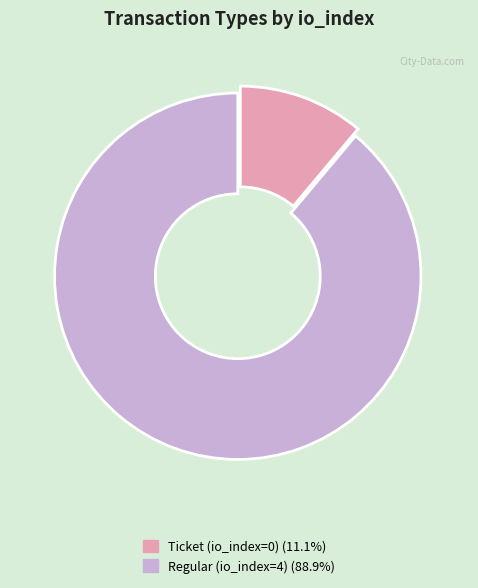

Count the number of slices in the pie.

2